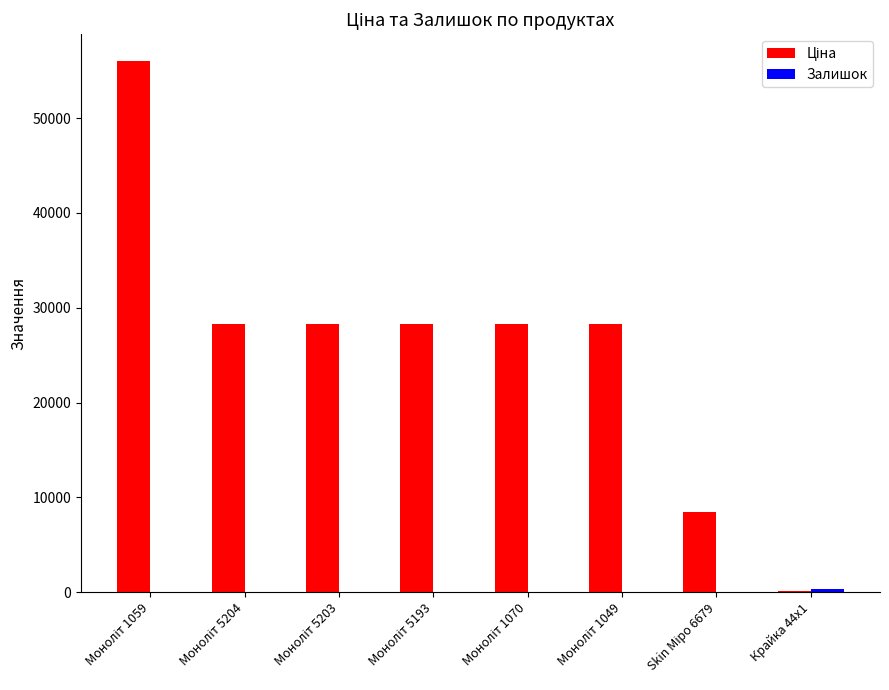

What is the spread (max minus min) of values at Моноліт 5193?

28275.9